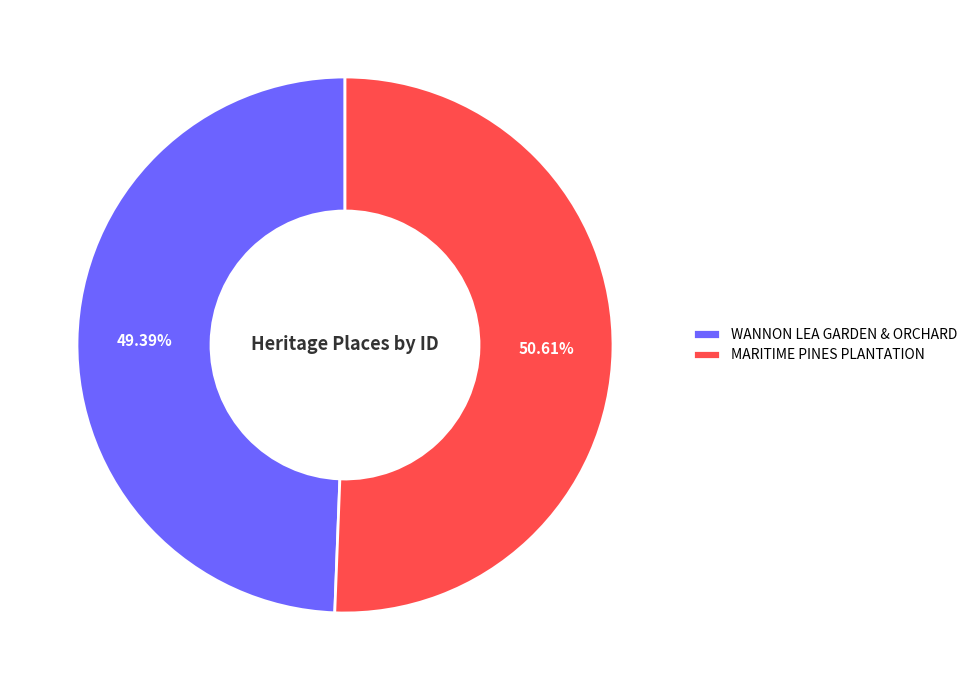

What is the largest slice in the pie chart?

MARITIME PINES PLANTATION